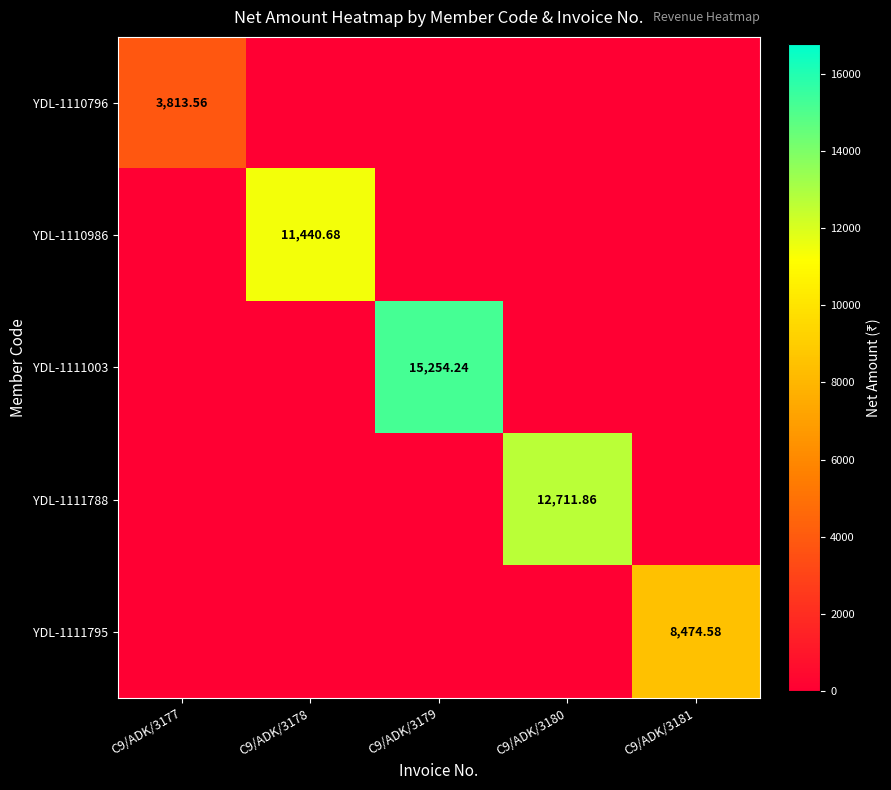

Rank the series at C9/ADK/3177 from lowest to highest value.

YDL-1110986, YDL-1111003, YDL-1111788, YDL-1111795, YDL-1110796